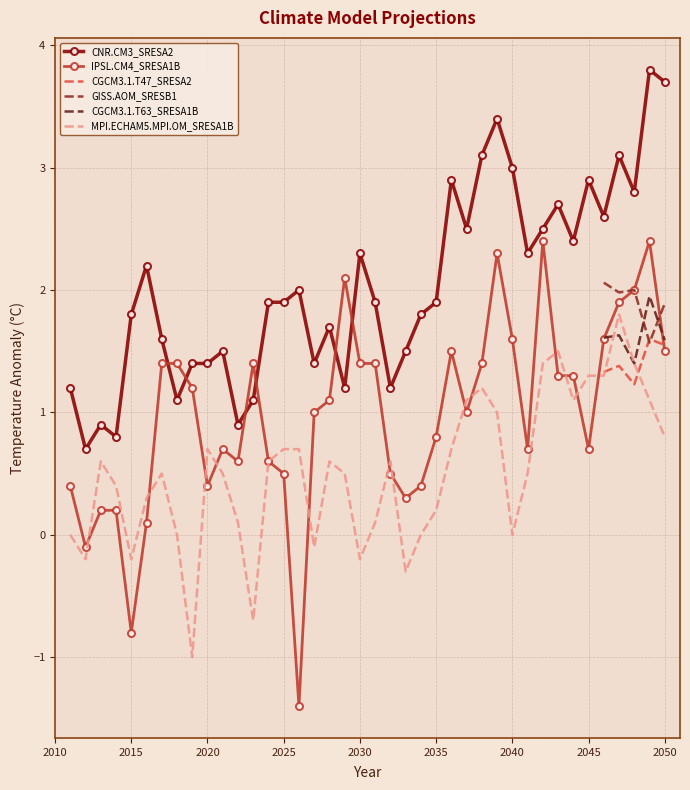

At 2044, list the series in order from largest to smallest.

CNR.CM3_SRESA2, IPSL.CM4_SRESA1B, MPI.ECHAM5.MPI.OM_SRESA1B